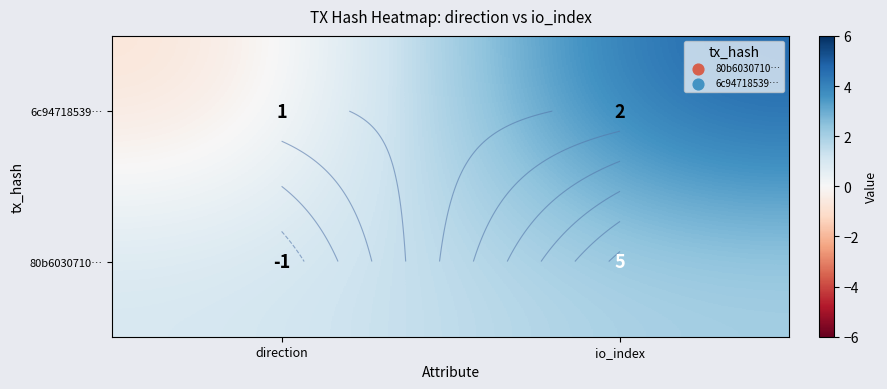

At which category is the sum across all series the highest?

io_index